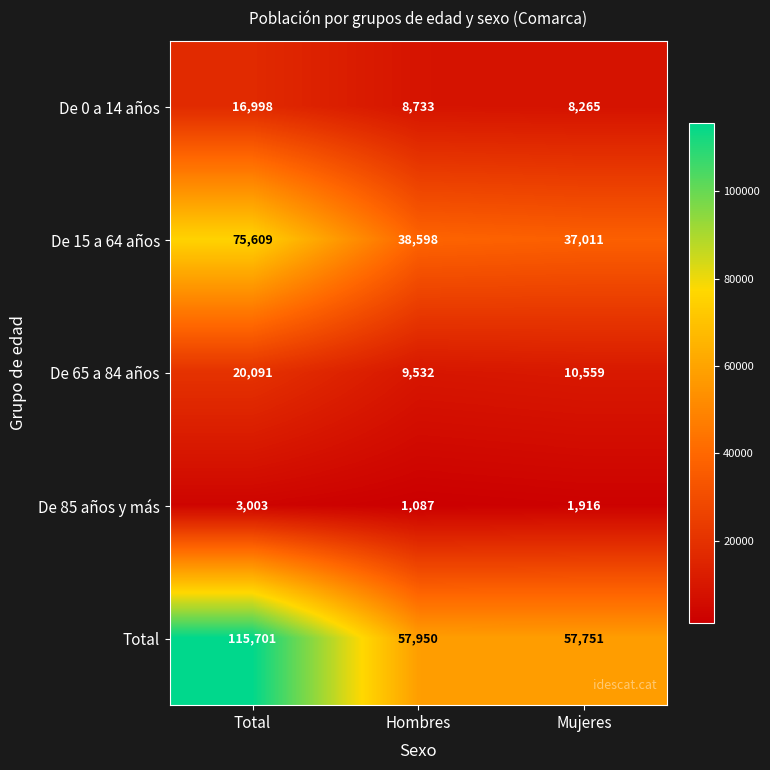

Which category has the highest value in the De 65 a 84 años series?

Total